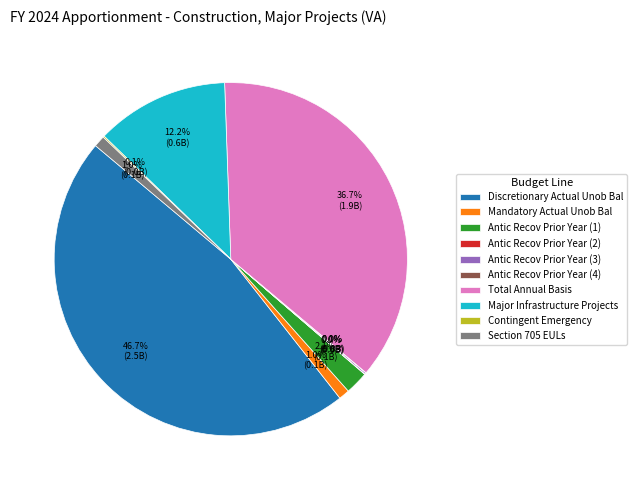

What is the largest slice in the pie chart?

Discretionary Actual Unob Bal